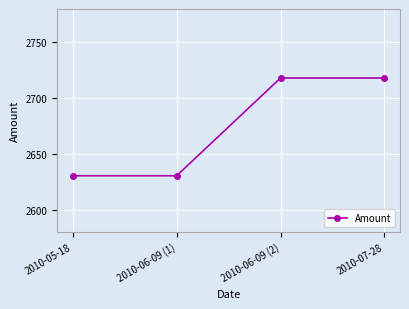

Does the chart display data point markers on the line(s)?

Yes